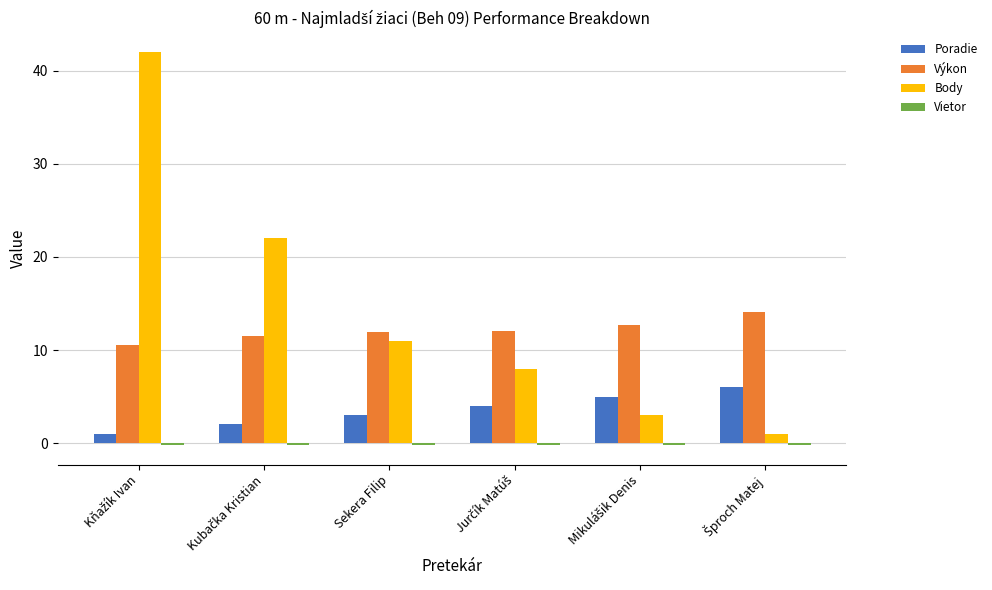

What is the highest value of the Poradie series?

6.0